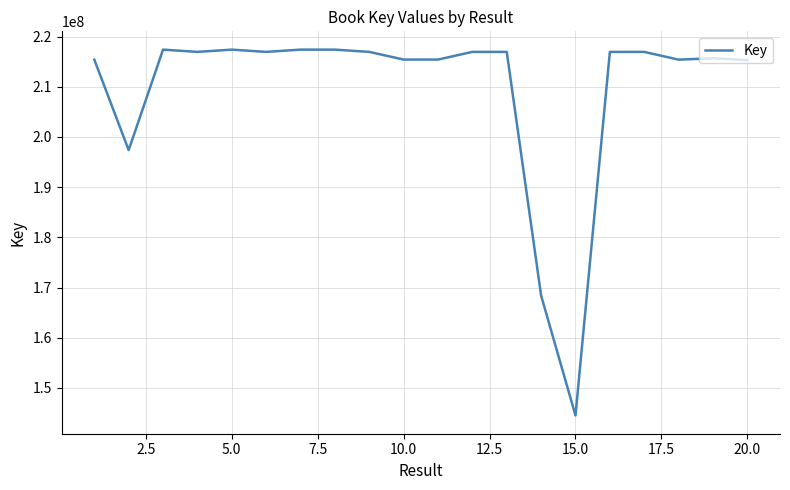

What is the maximum value shown in the chart?

217397348